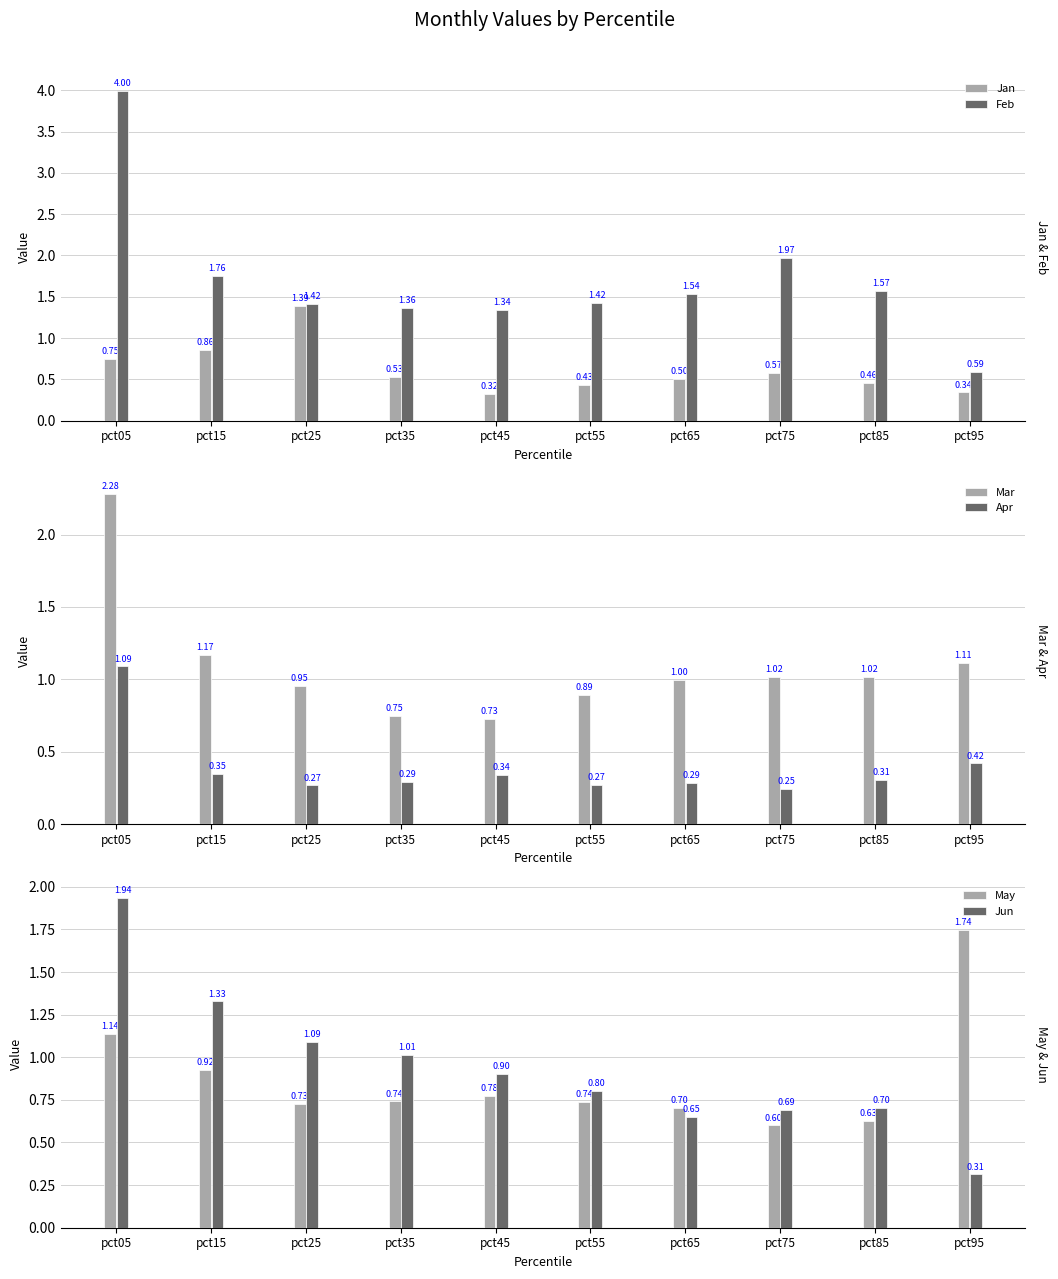

Is it true that Jun equals 1.0 at pct65?

False